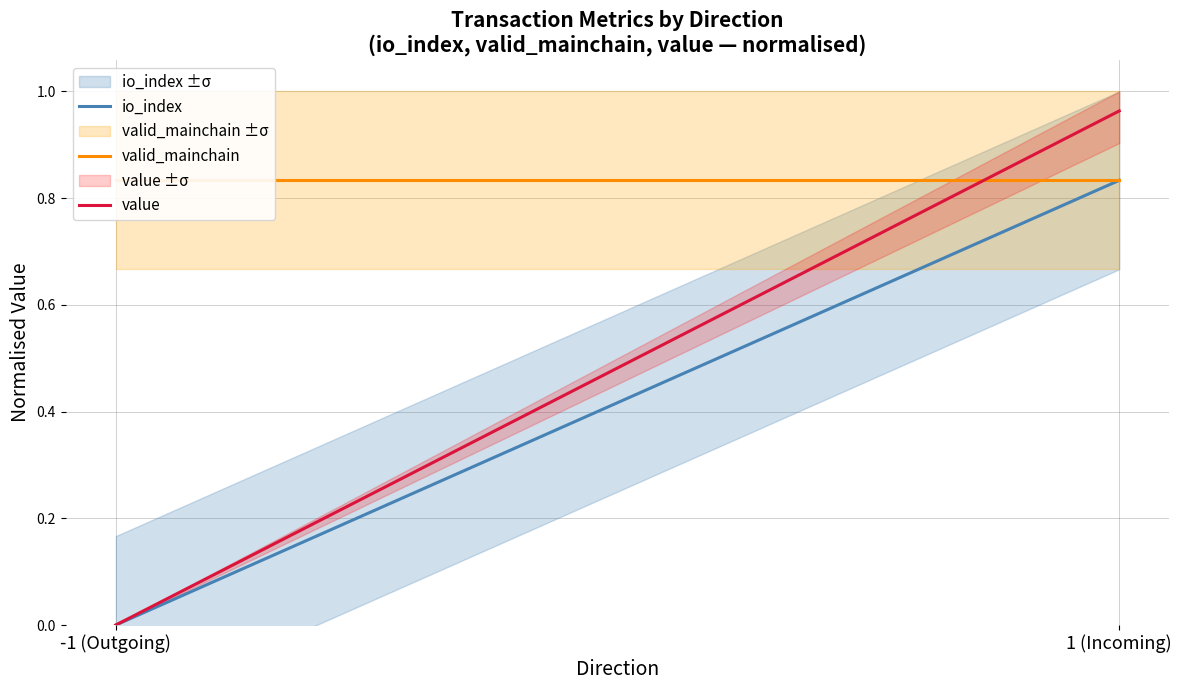

At which category is the sum across all series the highest?

1 (Incoming)